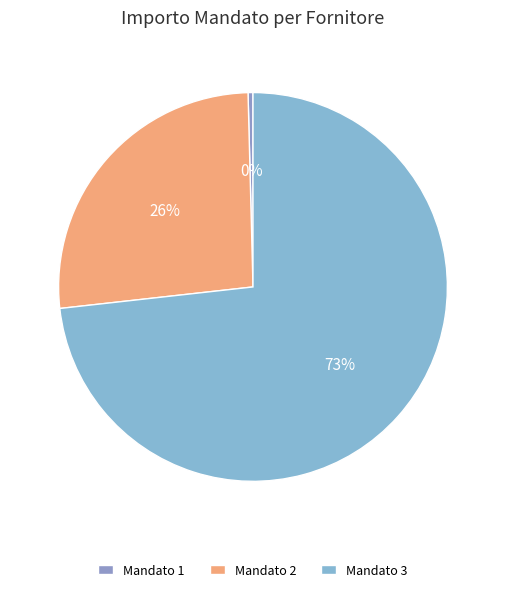

Which slice is the largest?

Mandato 3